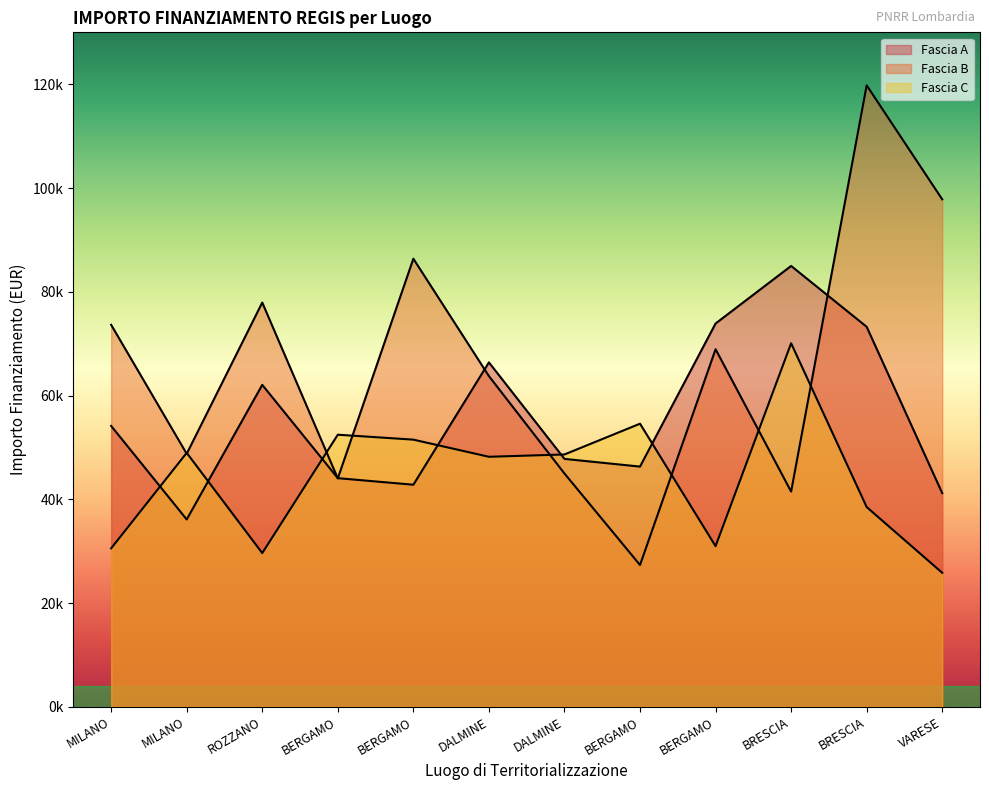

Reading left to right, what are all the values shown in this chart?

Fascia A: MILANO=54144.9	MILANO=36123.8	ROZZANO=62062.4	BERGAMO=44080.6	BERGAMO=42816.5	DALMINE=66393.6	DALMINE=47794.5	BERGAMO=46312.5	BERGAMO=73886.6	BRESCIA=84977.9	BRESCIA=73250.1	VARESE=41196.6
Fascia B: MILANO=73636.1	MILANO=48776.3	ROZZANO=77926.5	BERGAMO=44036.1	BERGAMO=86371.0	DALMINE=63747.5	DALMINE=44978.7	BERGAMO=27342.9	BERGAMO=68925.6	BRESCIA=41496.0	BRESCIA=119783.4	VARESE=97812.0
Fascia C: MILANO=30558.8	MILANO=48957.9	ROZZANO=29640.7	BERGAMO=52455.4	BERGAMO=51504.7	DALMINE=48200.6	DALMINE=48646.7	BERGAMO=54577.6	BERGAMO=30978.2	BRESCIA=70077.9	BRESCIA=38513.5	VARESE=25842.4